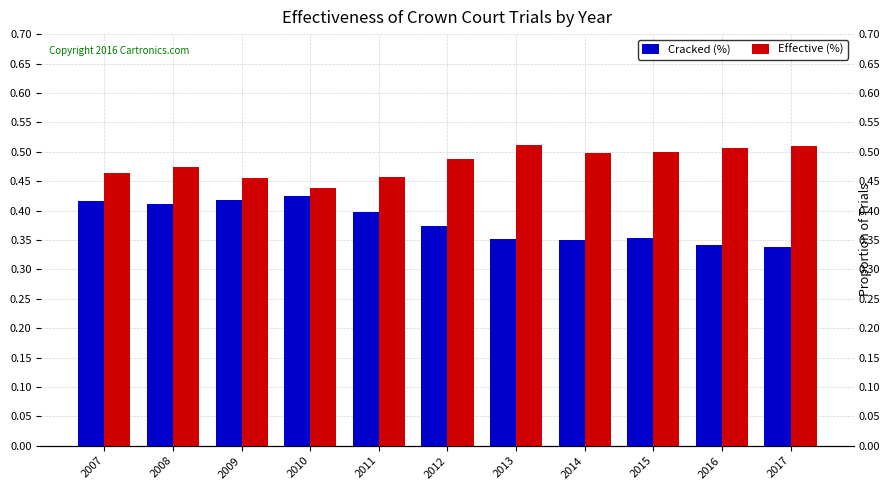

Which series has the largest range (max minus min)?

Cracked (%)